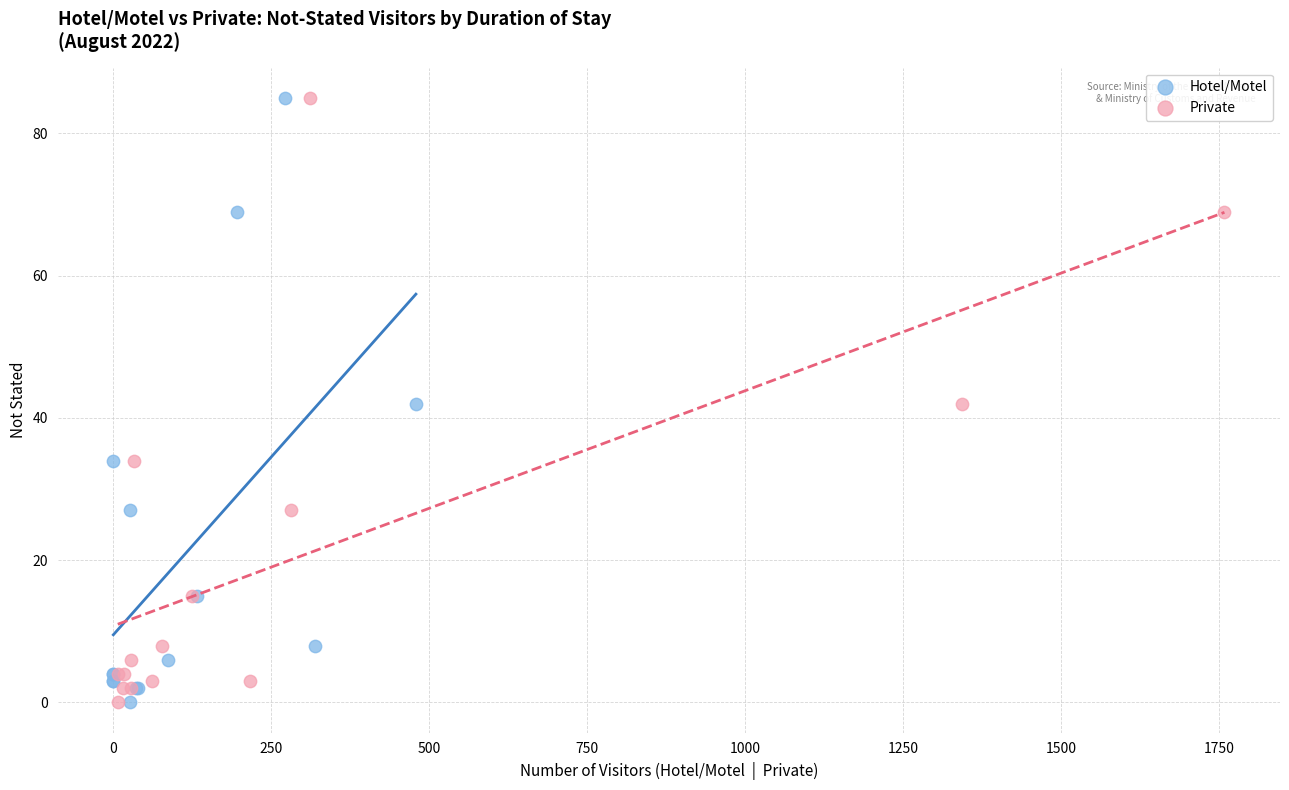

What are all the series names shown in the legend?

Hotel/Motel, Private